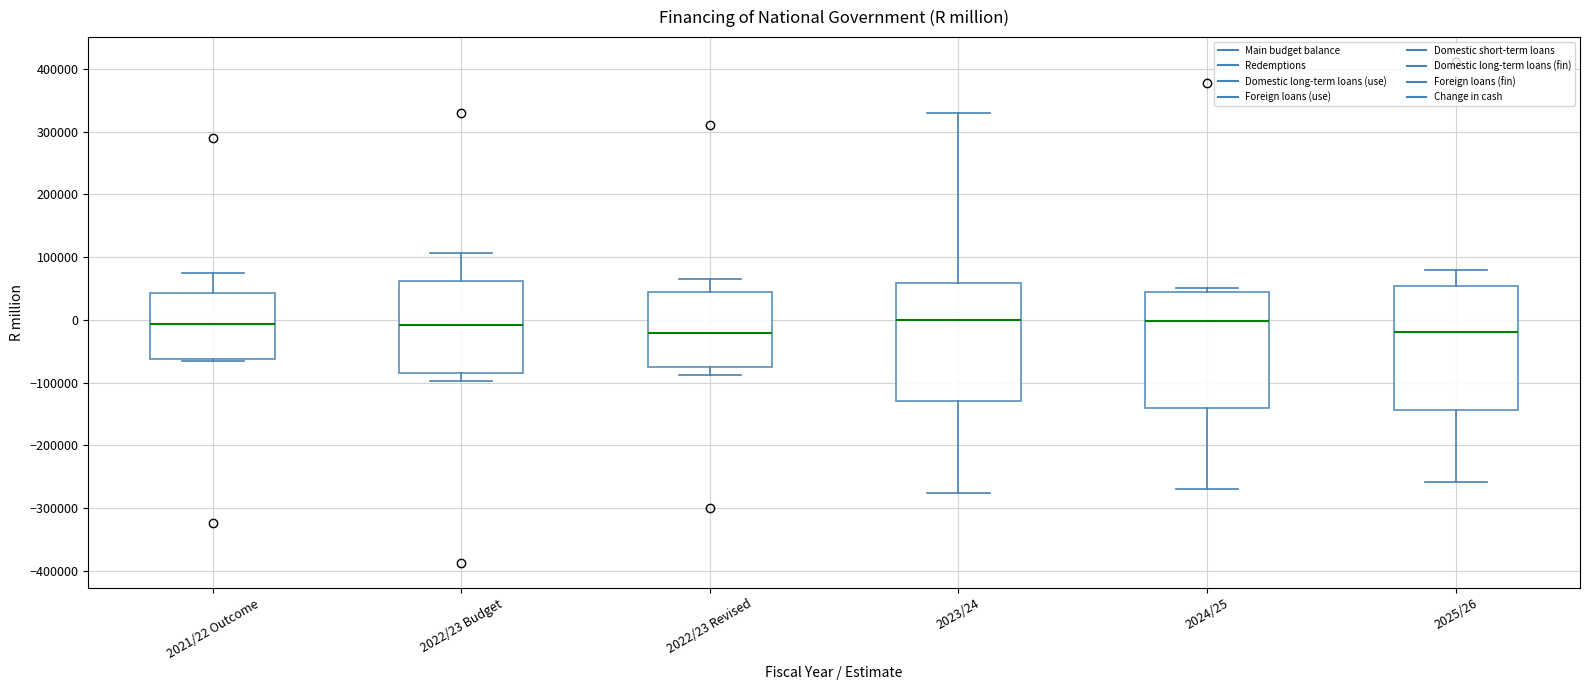

Where is the upper edge of the box for 2023/24 on the y-axis? The values are not printed on the chart, so give them approximately, as read against the axis.

60000